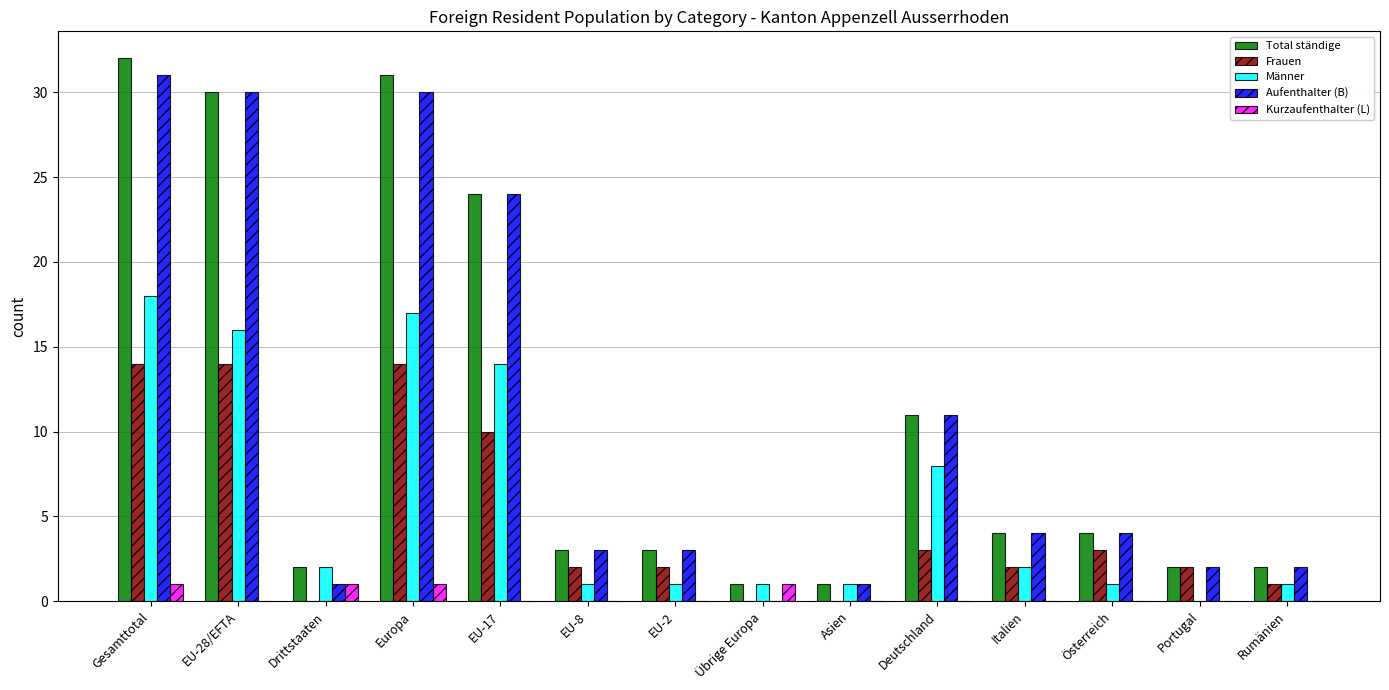

Which series has the largest total across all categories?

Total ständige